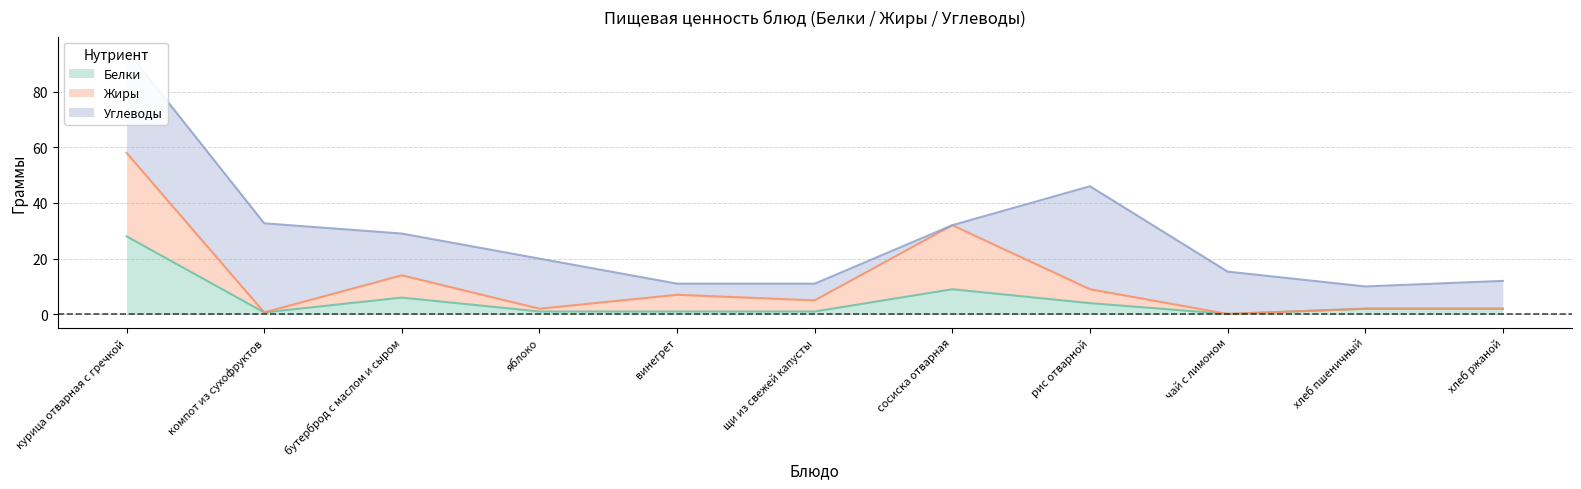

True or false: Жиры and Белки intersect in this chart.

False